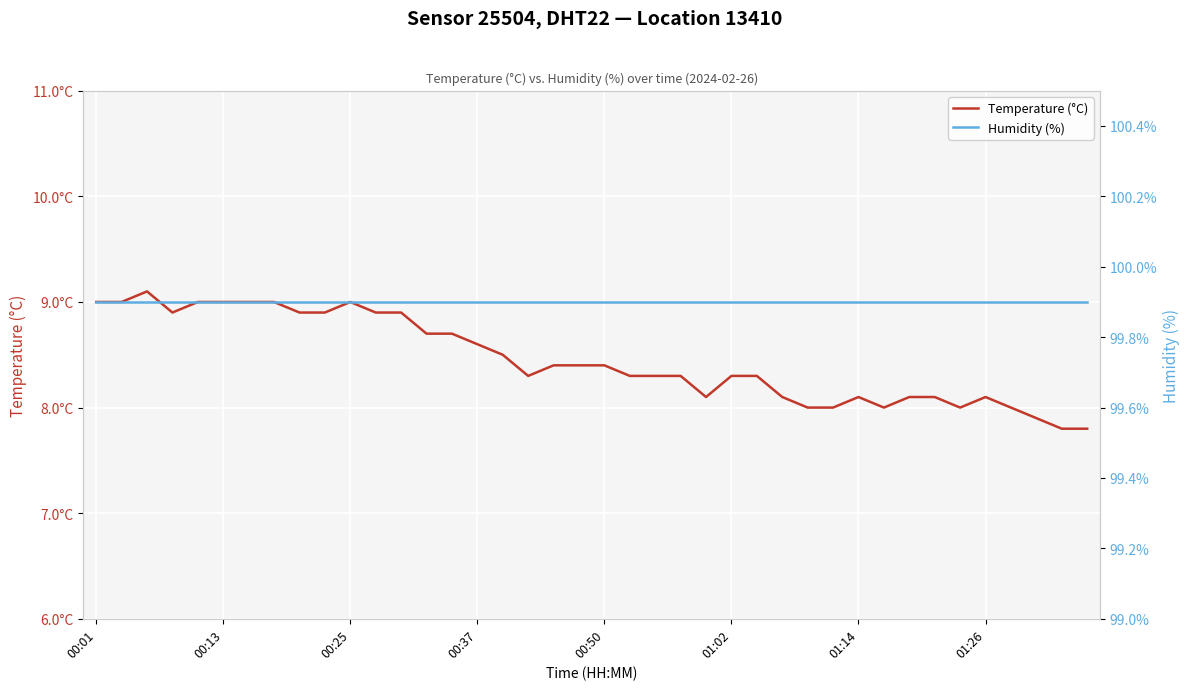

Which category has the lowest value in the Humidity (%) series?

00:01